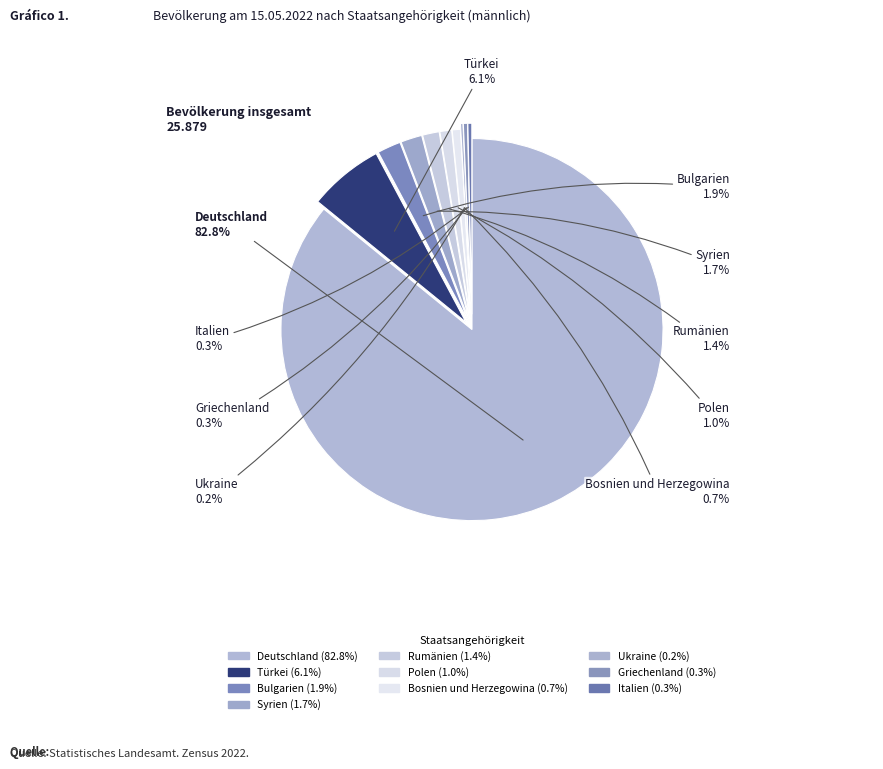

What percentage do Ukraine and Bosnien und Herzegowina together represent?

0.9%